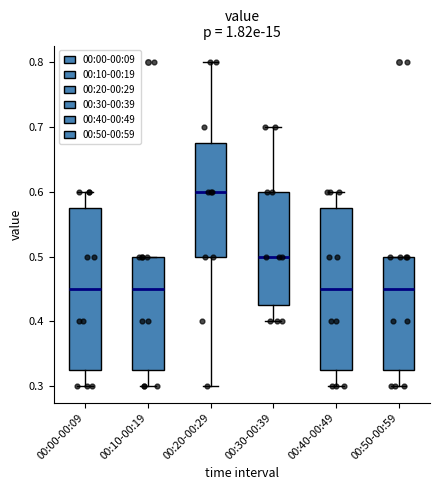

Reading left to right, read every box against the y-axis: the position of its median line, the range the box covers, and the ends of its whiskers. The values are not printed on the chart, so give them approximately, as read against the axis.

00:00-00:09: median 0.45, box 0.33 to 0.58, whiskers 0.30 to 0.60
00:10-00:19: median 0.45, box 0.33 to 0.50, whiskers 0.30 to 0.50
00:20-00:29: median 0.60, box 0.50 to 0.68, whiskers 0.30 to 0.80
00:30-00:39: median 0.50, box 0.43 to 0.60, whiskers 0.40 to 0.70
00:40-00:49: median 0.45, box 0.33 to 0.58, whiskers 0.30 to 0.60
00:50-00:59: median 0.45, box 0.33 to 0.50, whiskers 0.30 to 0.50